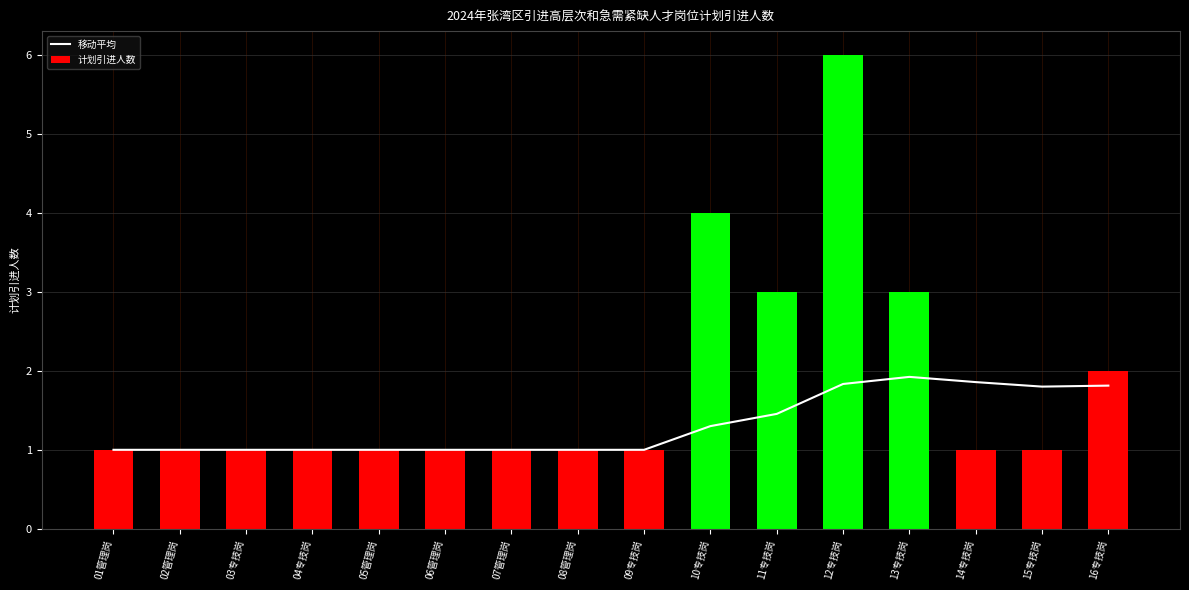

Rank the series by their maximum value, from highest to lowest.

计划引进人数, 移动平均